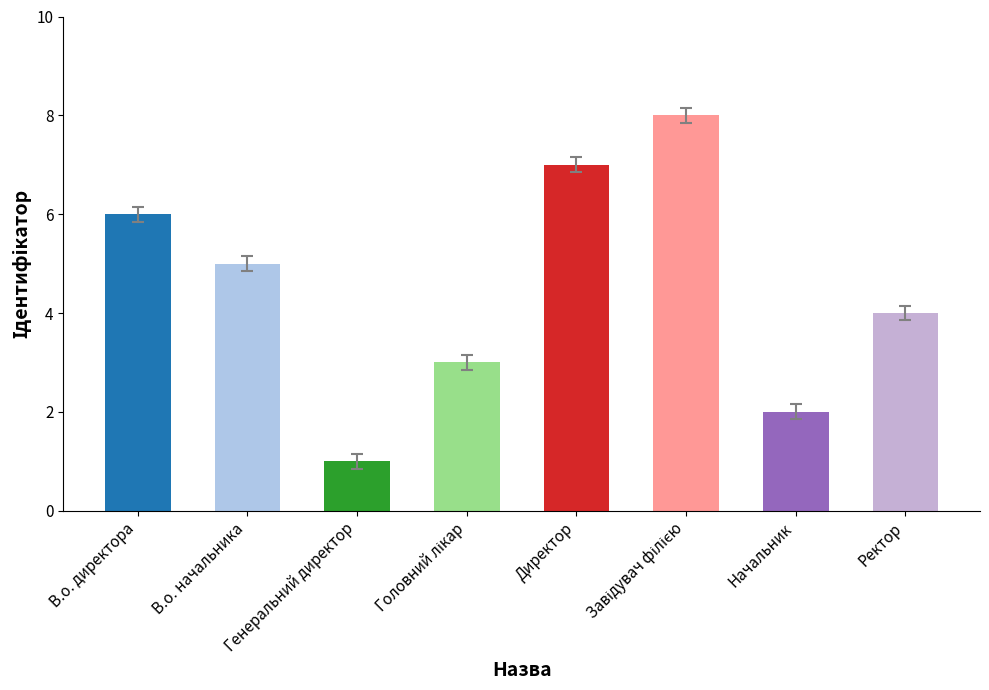

How many bars are there in total?

8